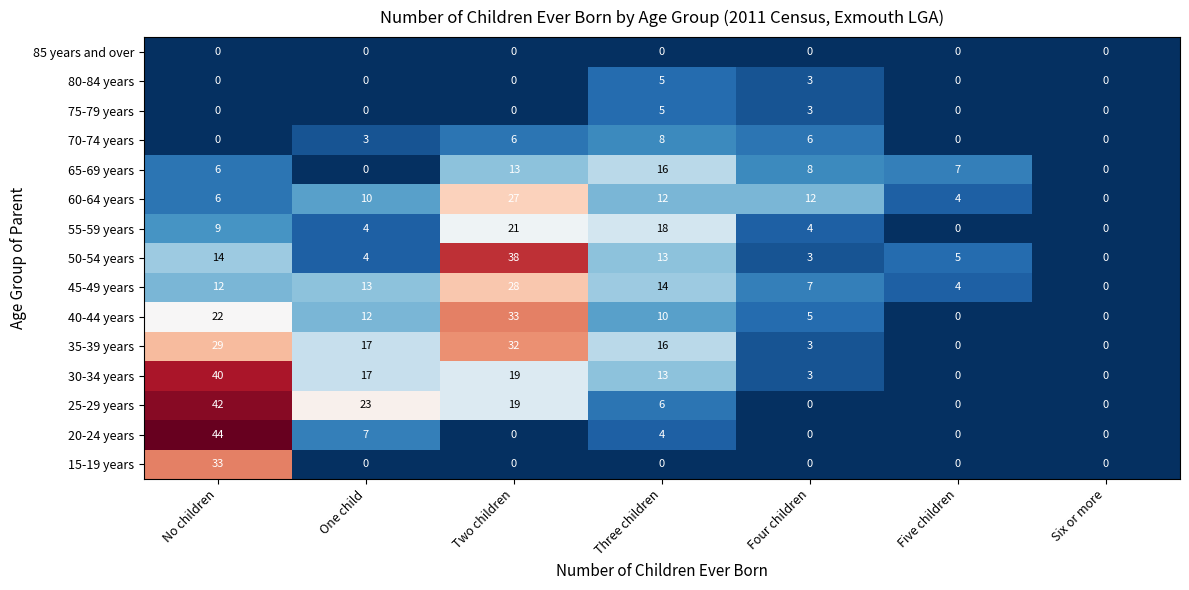

True or false: 65-69 years has a value of 10 at Five children.

False